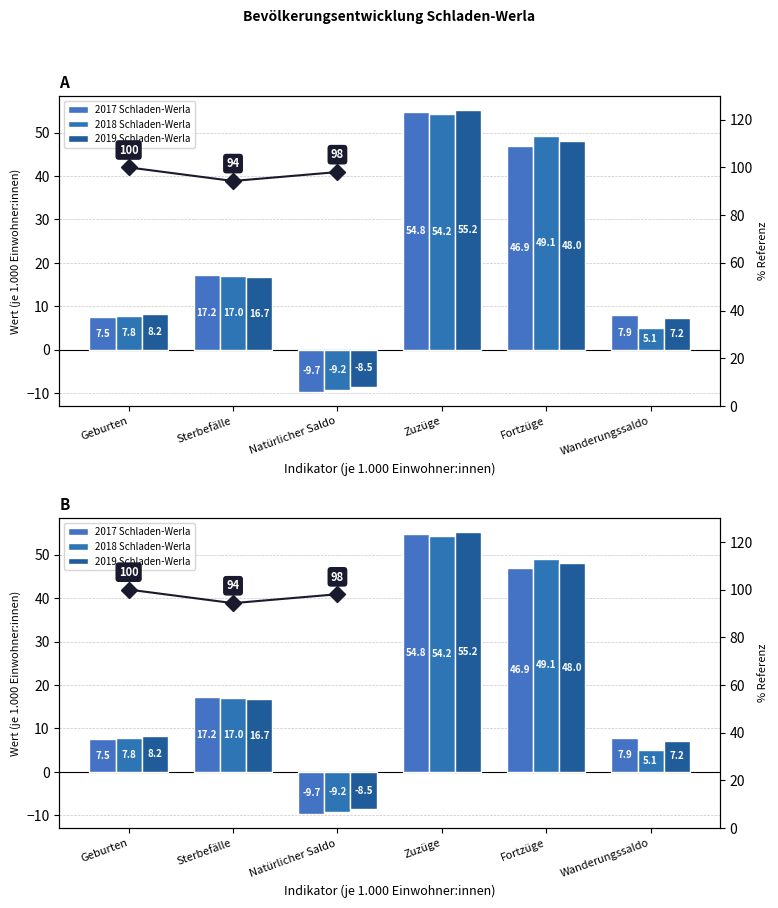

What is the label of the 2nd bar from the right?

Fortzüge